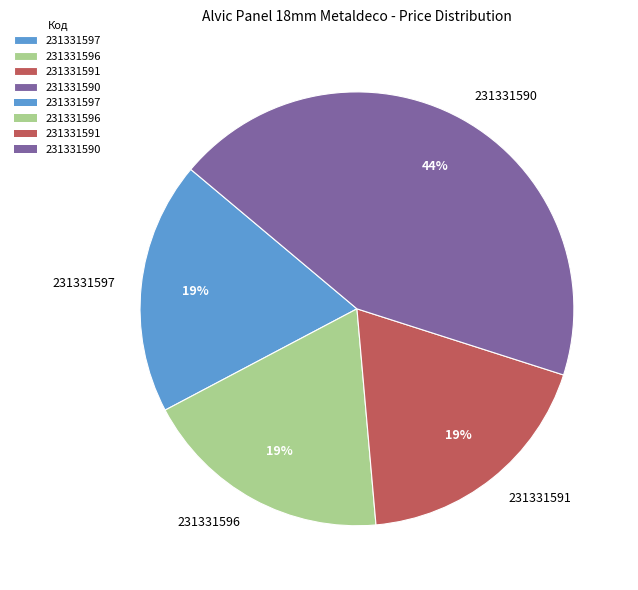

Is it true that 231331591 is 34% of the pie?

False